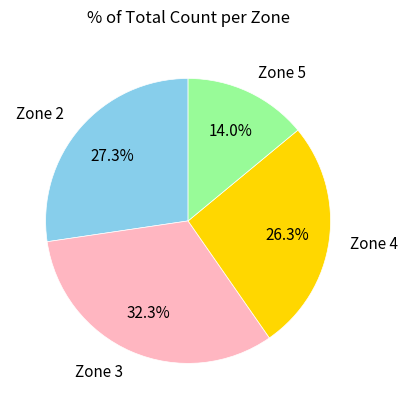

To the nearest percent, what percentage of the pie is Zone 5?

14%